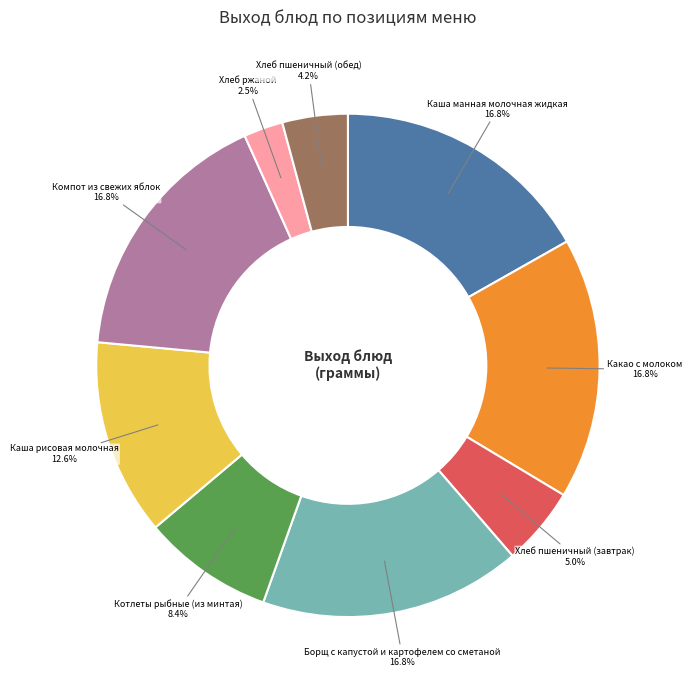

To the nearest percent, what is the difference between the Хлеб пшеничный (завтрак) and Хлеб ржаной slice percentages?

3%